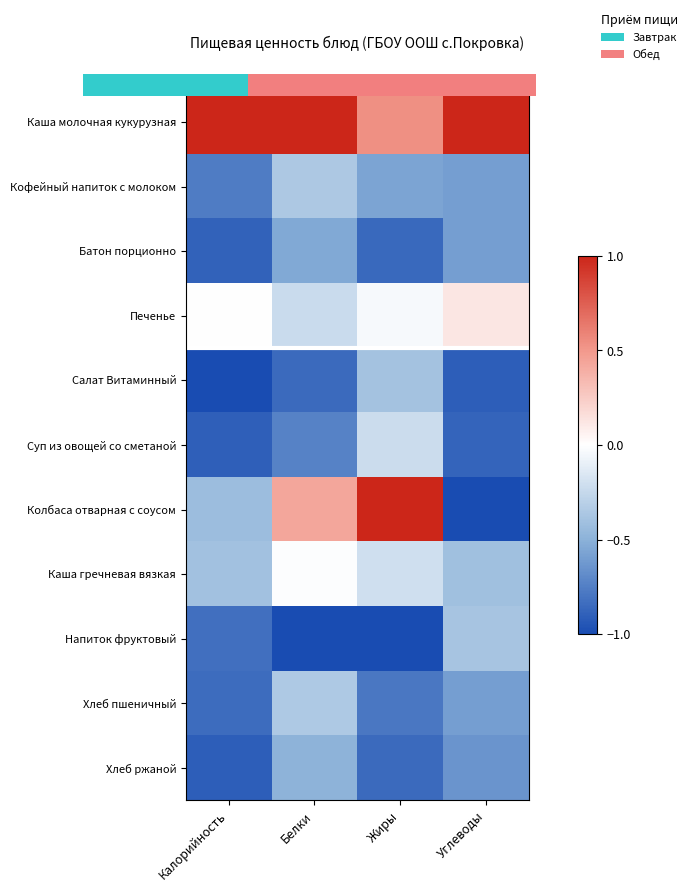

Which has a higher value, Жиры or Белки?

Белки